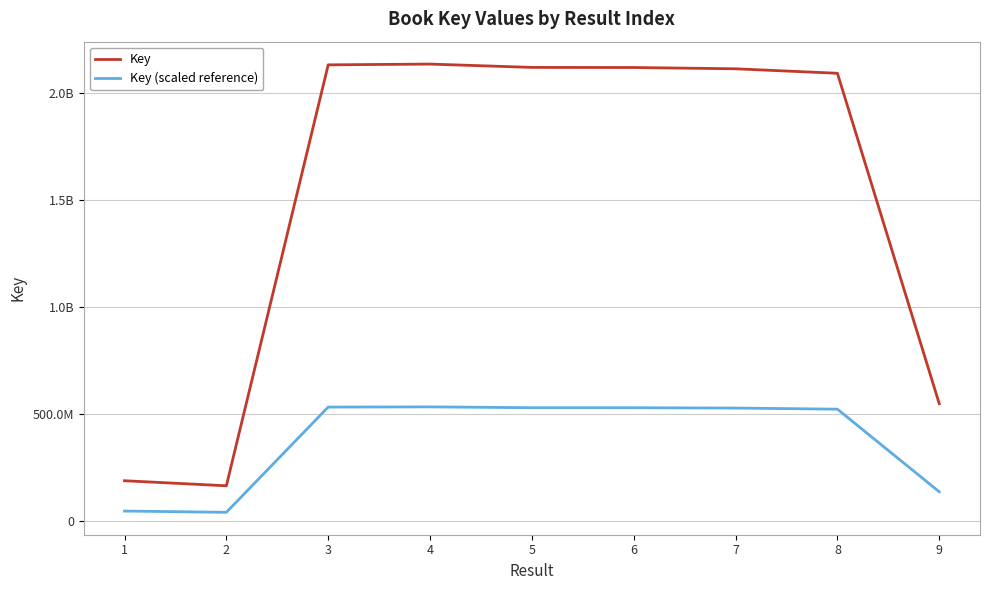

Is this an area chart (filled region under the line)?

No